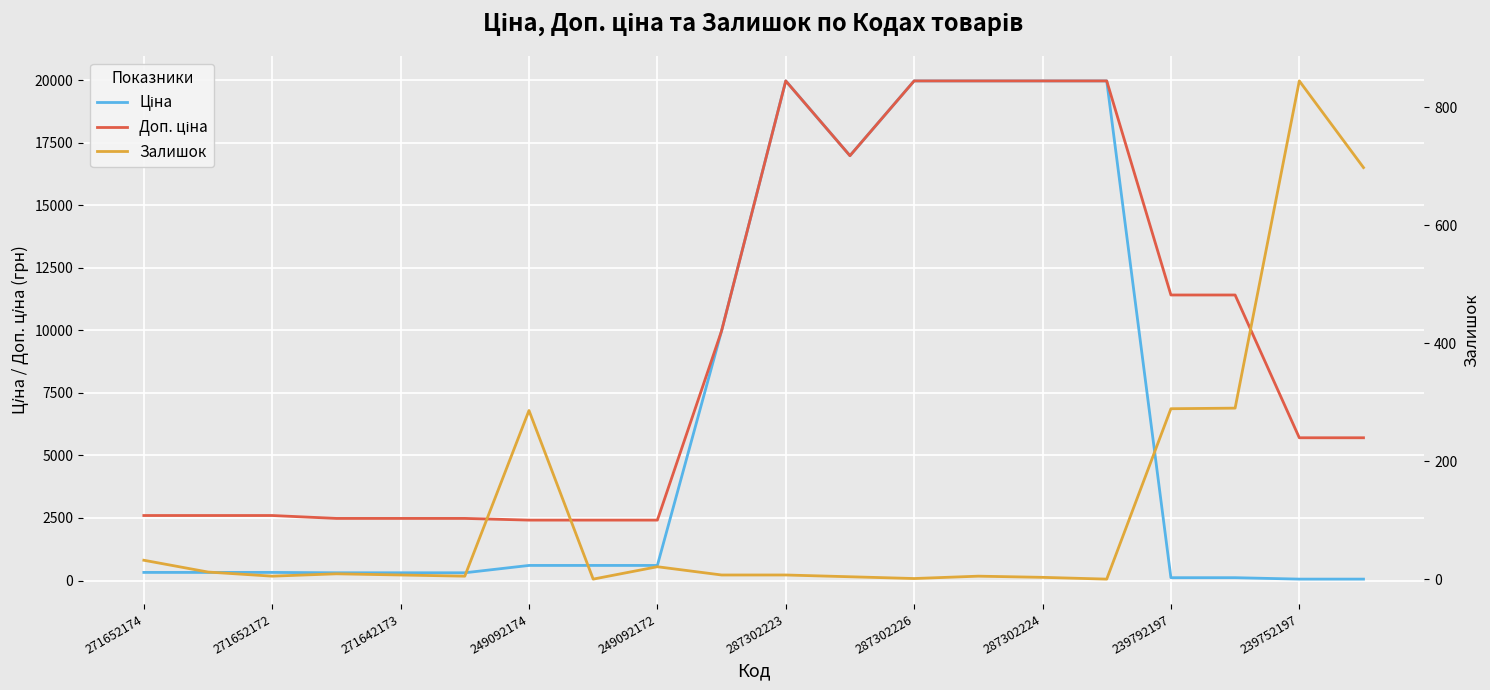

Does the chart display data point markers on the line(s)?

No